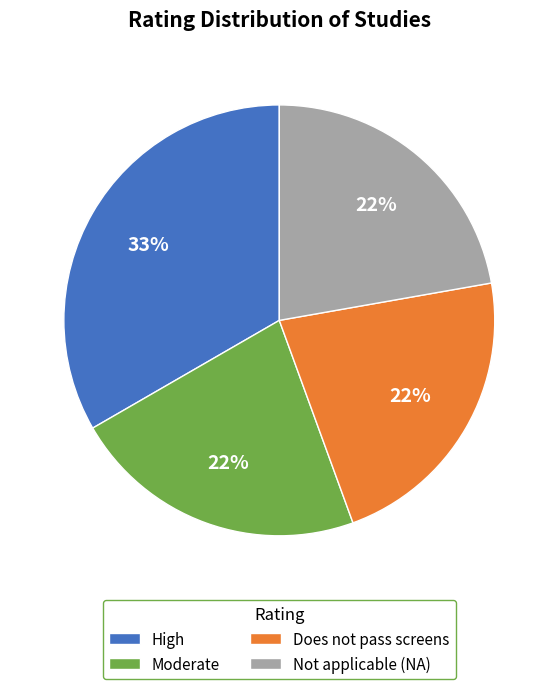

Does any single category account for the majority?

No